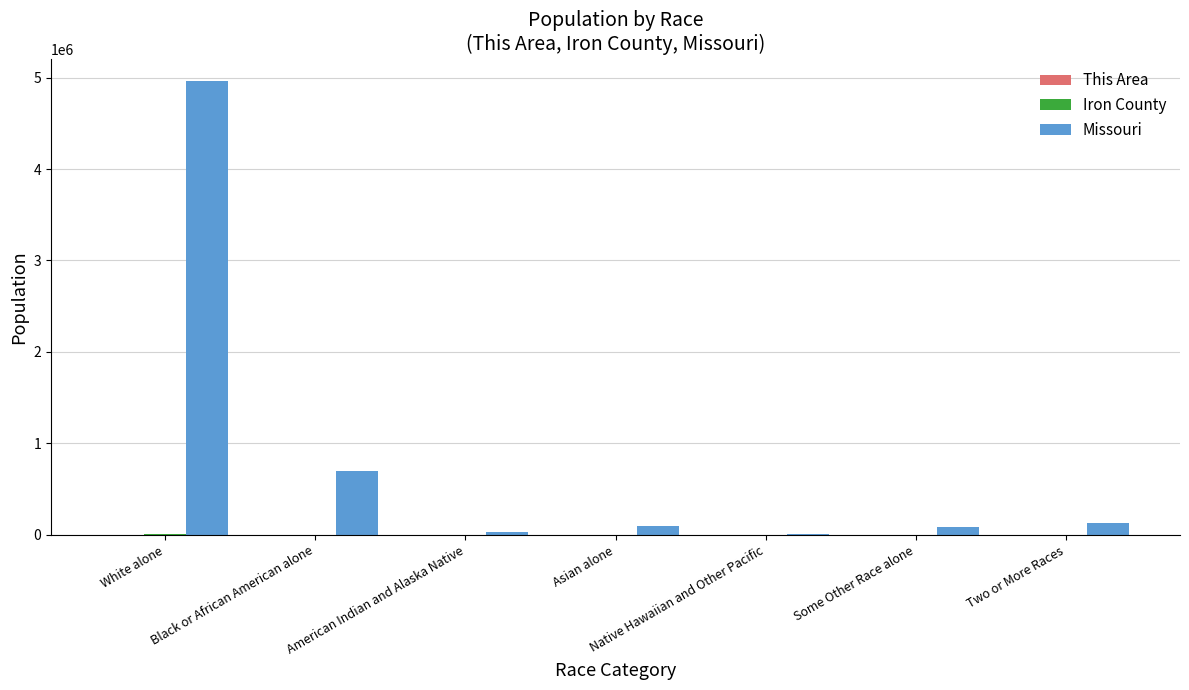

At which category is the sum across all series the highest?

White alone